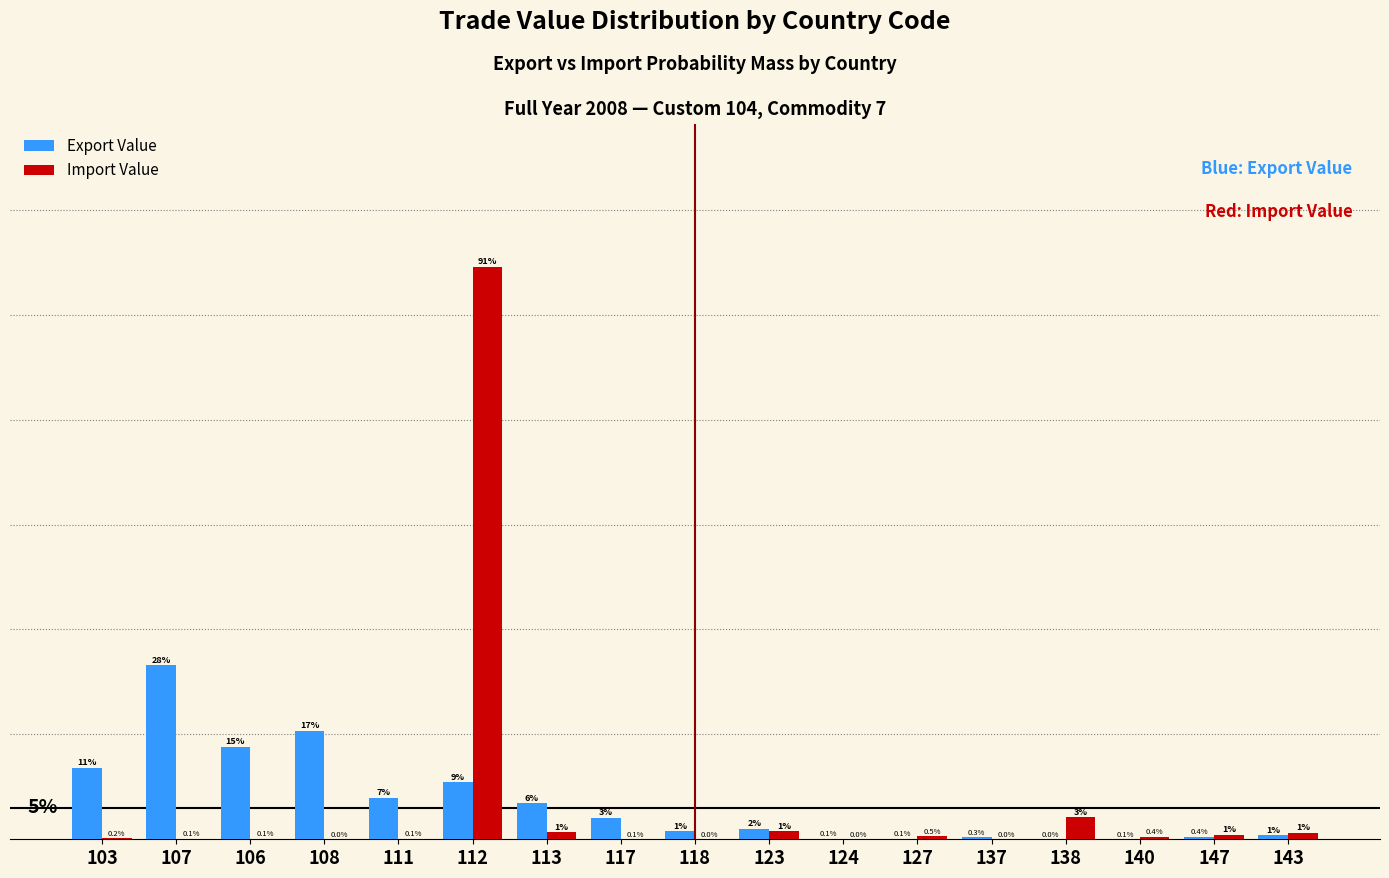

Between 107 and 117, which series saw the biggest shift?

Export Value